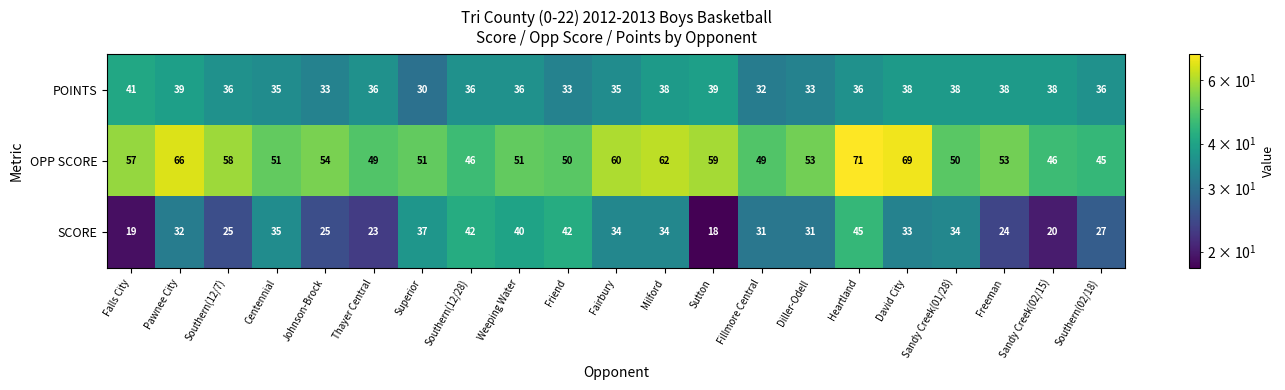

List the series in order of their peak value, lowest first.

POINTS, SCORE, OPP SCORE